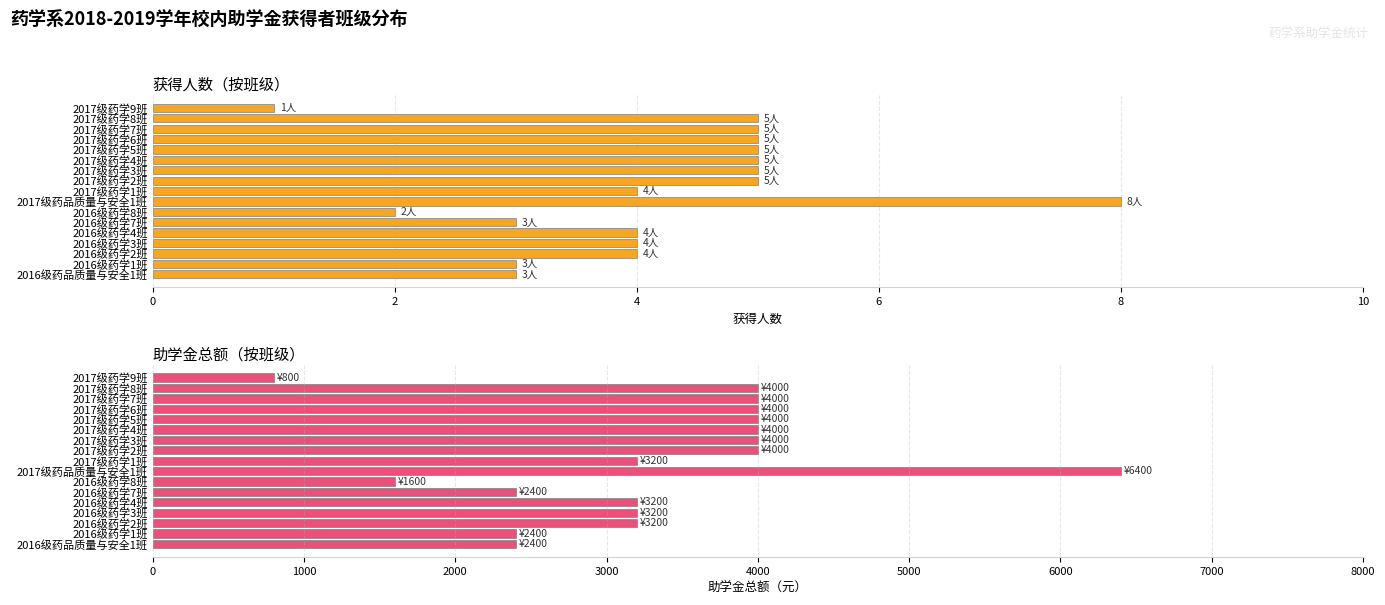

Is the value of 助学金金额（元） at 2016级药学4班 greater than the value of 获得人数 at 2016级药学8班?

Yes